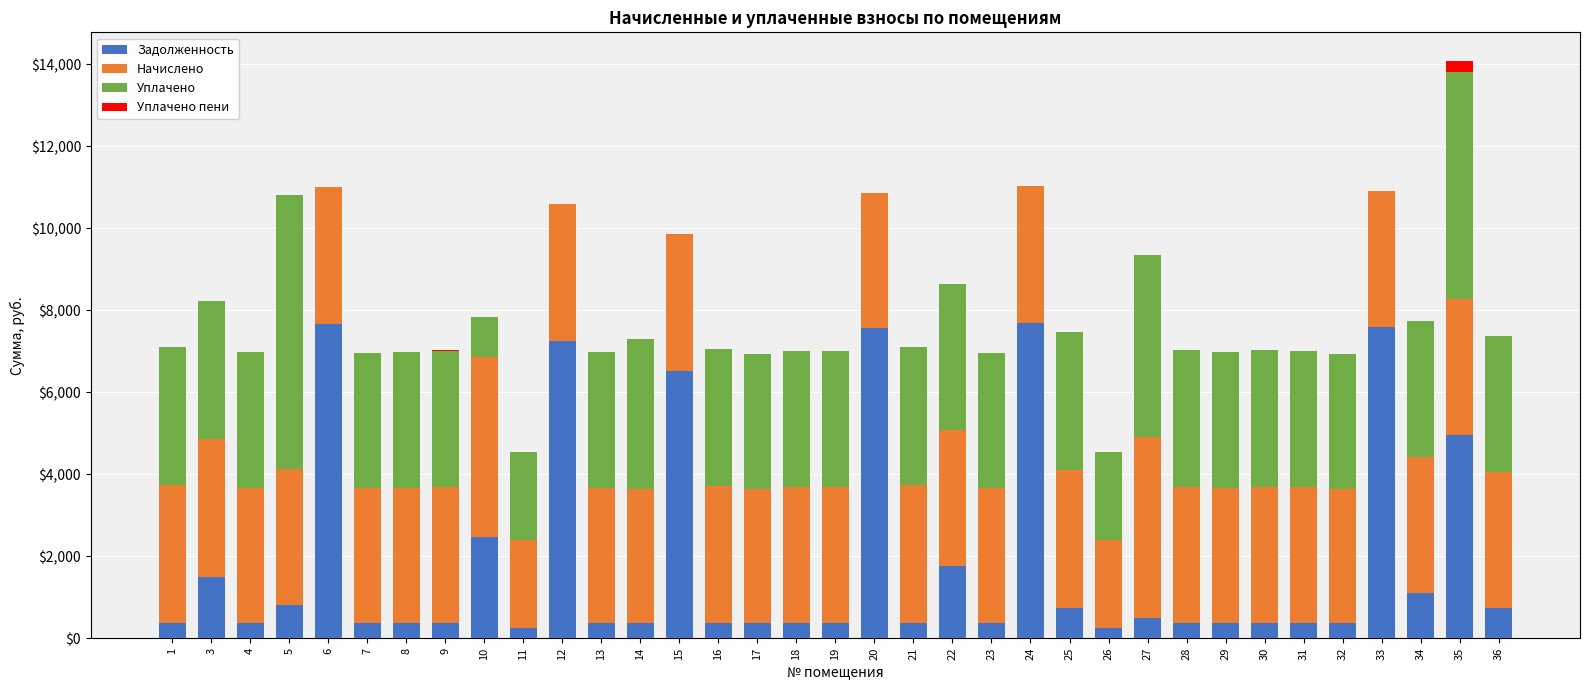

At which category is the sum across all series the highest?

35